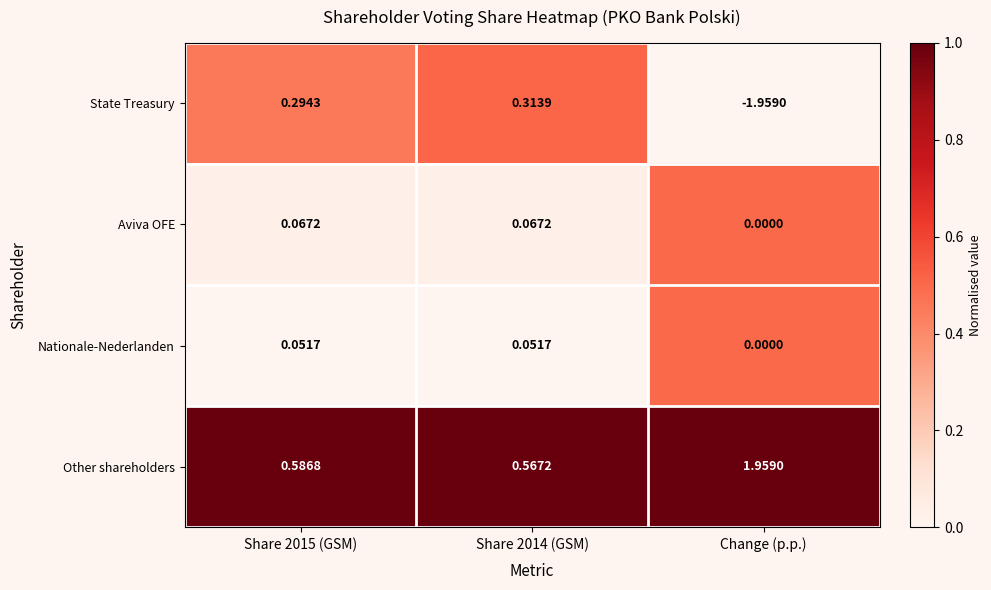

Which series has the widest spread of values?

State Treasury